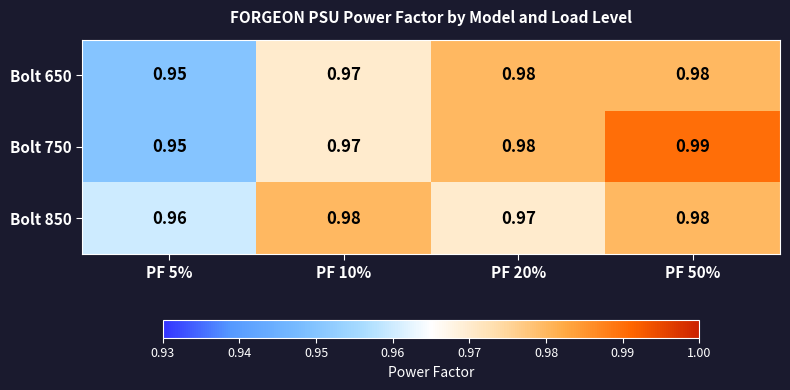

Is the value of Bolt 750 at PF 10% greater than the value of Bolt 650 at PF 20%?

No